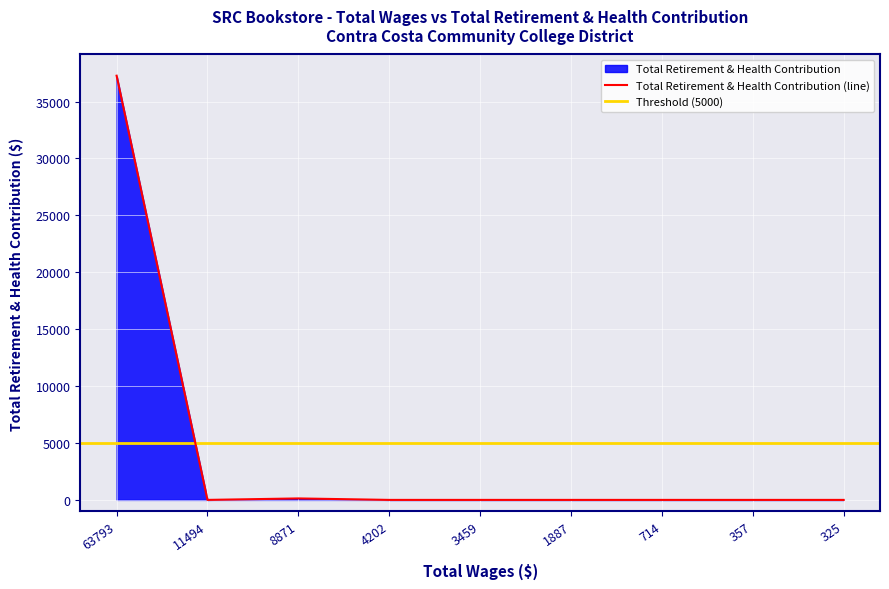

Count the number of values greater than 0.

2